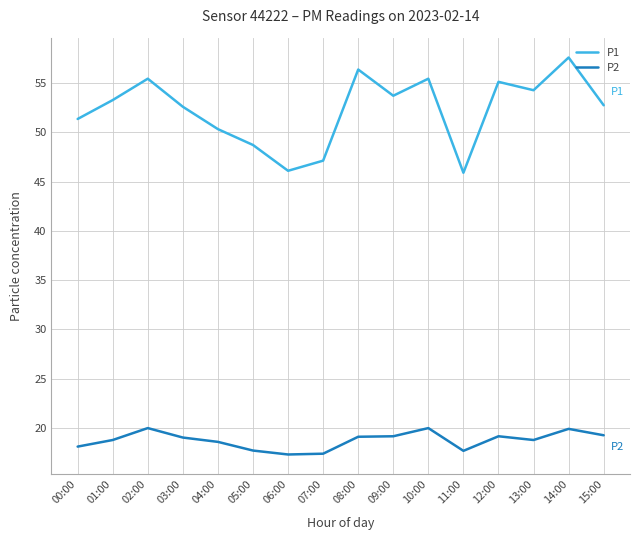

True or false: P1 and P2 intersect in this chart.

False